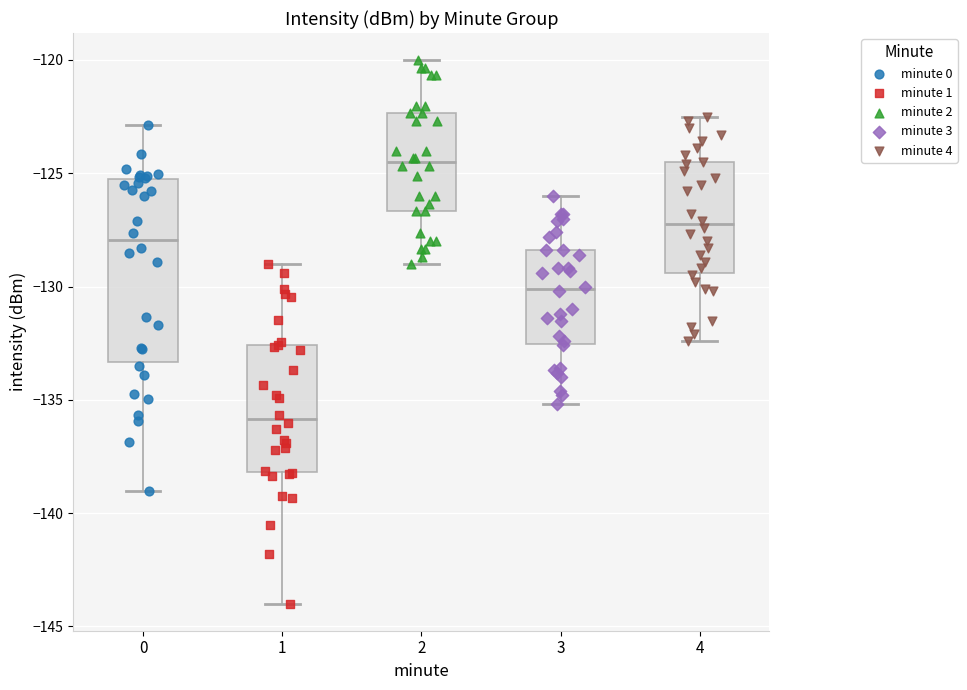

Where is the lower edge of the box at x = 4 on the y-axis? The values are not printed on the chart, so give them approximately, as read against the axis.

-129.5